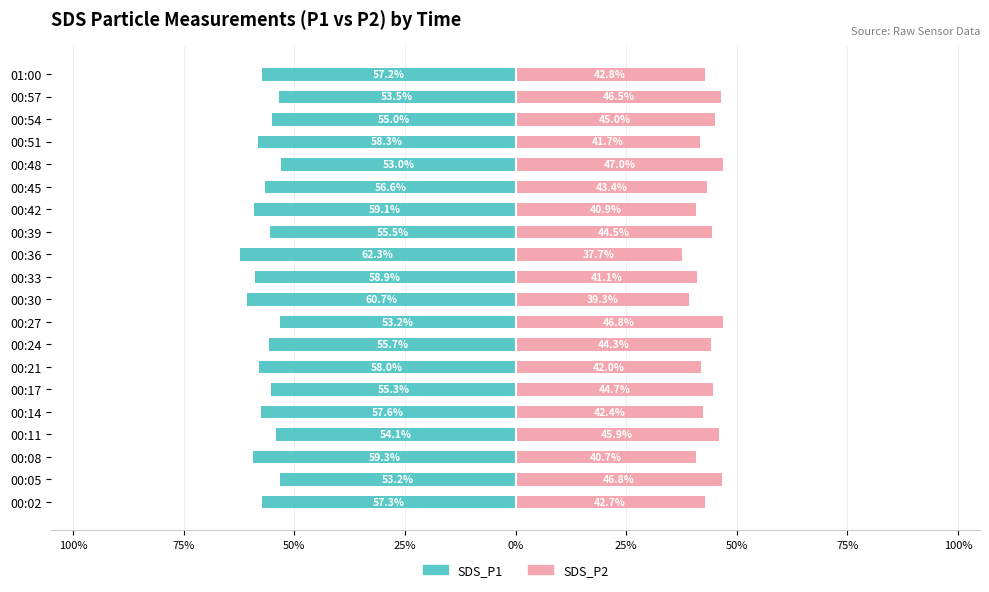

How many values in the SDS_P2 series exceed 43?

10